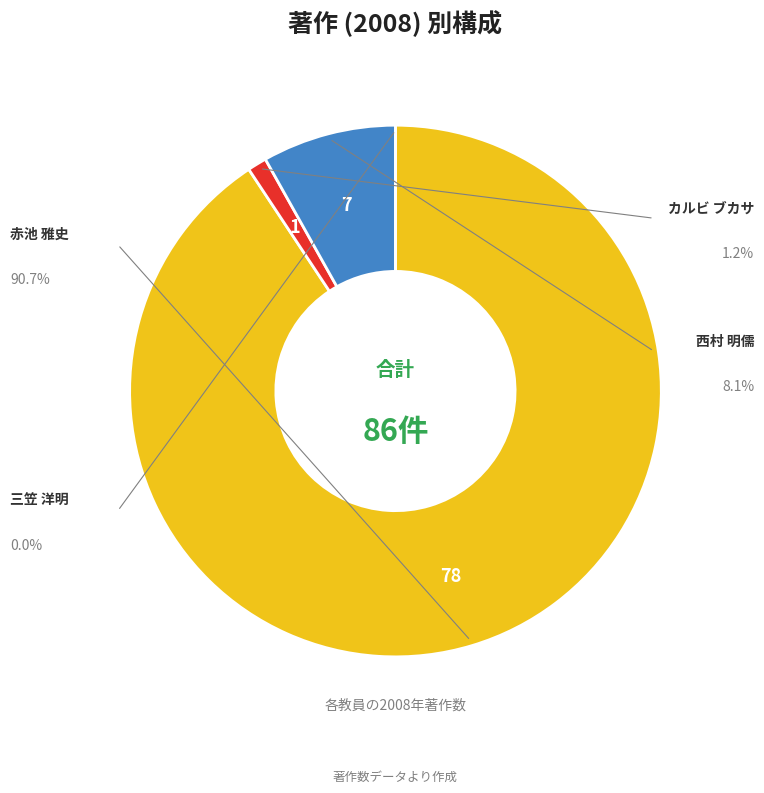

Does any single category account for the majority?

Yes